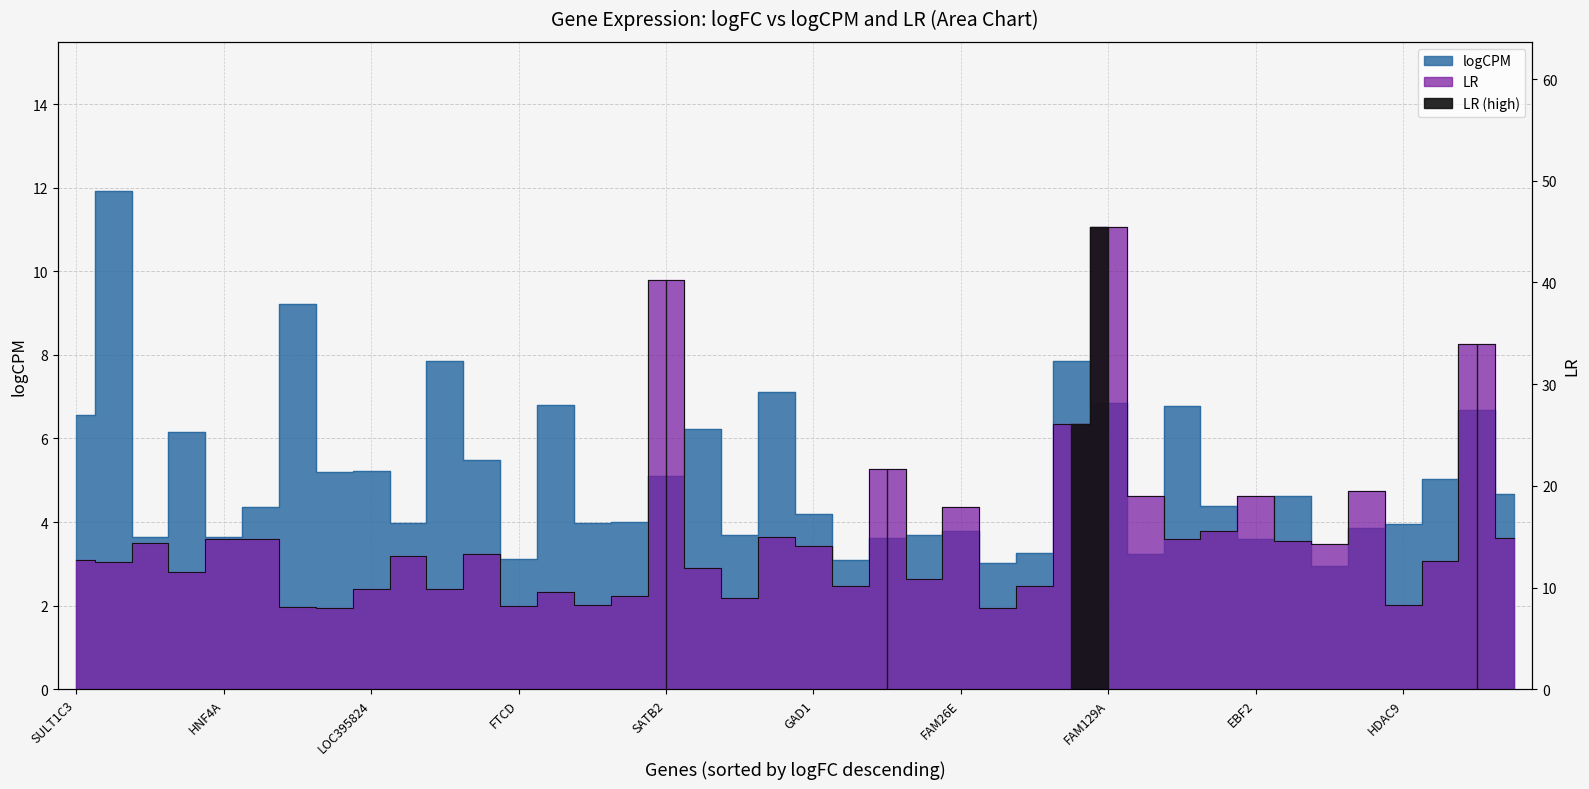

At which label is logCPM closest to 7?

19